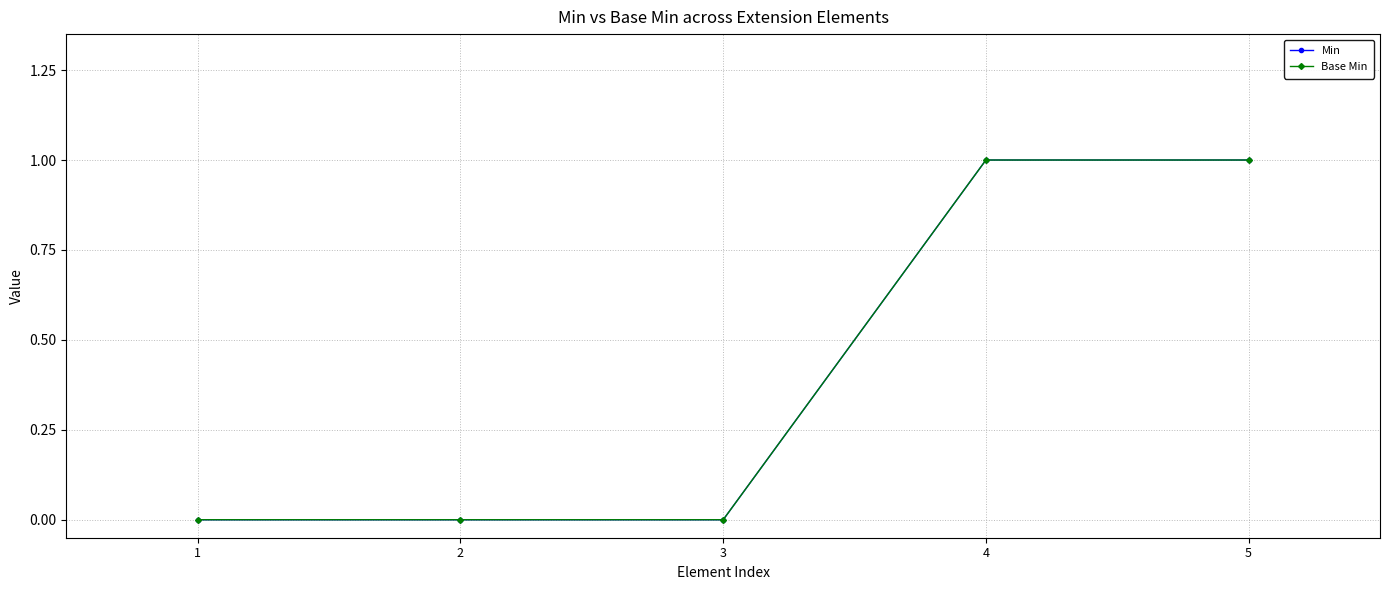

Is this an area chart (filled region under the line)?

No